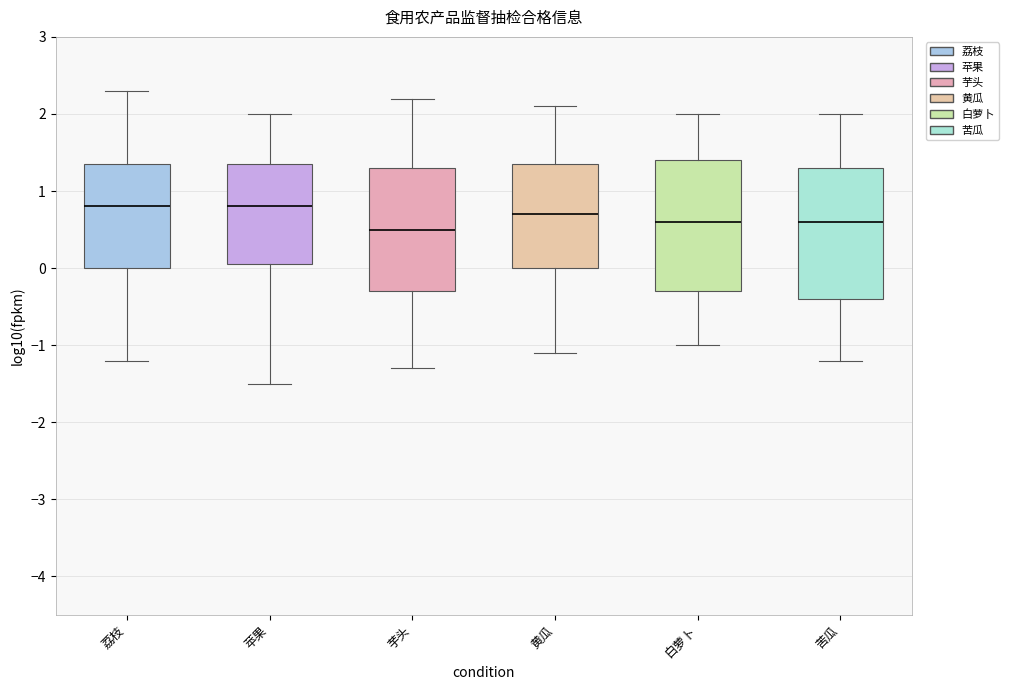

Reading left to right, transcribe this box plot: for each box, give where its median line is, the range the box spans, and where its two whiskers end, as read against the y-axis. The values are not printed on the chart, so give them approximately, as read against the axis.

荔枝: median 0.8, box 0.0 to 1.4, whiskers -1.2 to 2.3
苹果: median 0.8, box 0.1 to 1.4, whiskers -1.5 to 2.0
芋头: median 0.5, box -0.3 to 1.3, whiskers -1.3 to 2.2
黄瓜: median 0.7, box 0.0 to 1.4, whiskers -1.1 to 2.1
白萝卜: median 0.6, box -0.3 to 1.4, whiskers -1.0 to 2.0
苦瓜: median 0.6, box -0.4 to 1.3, whiskers -1.2 to 2.0